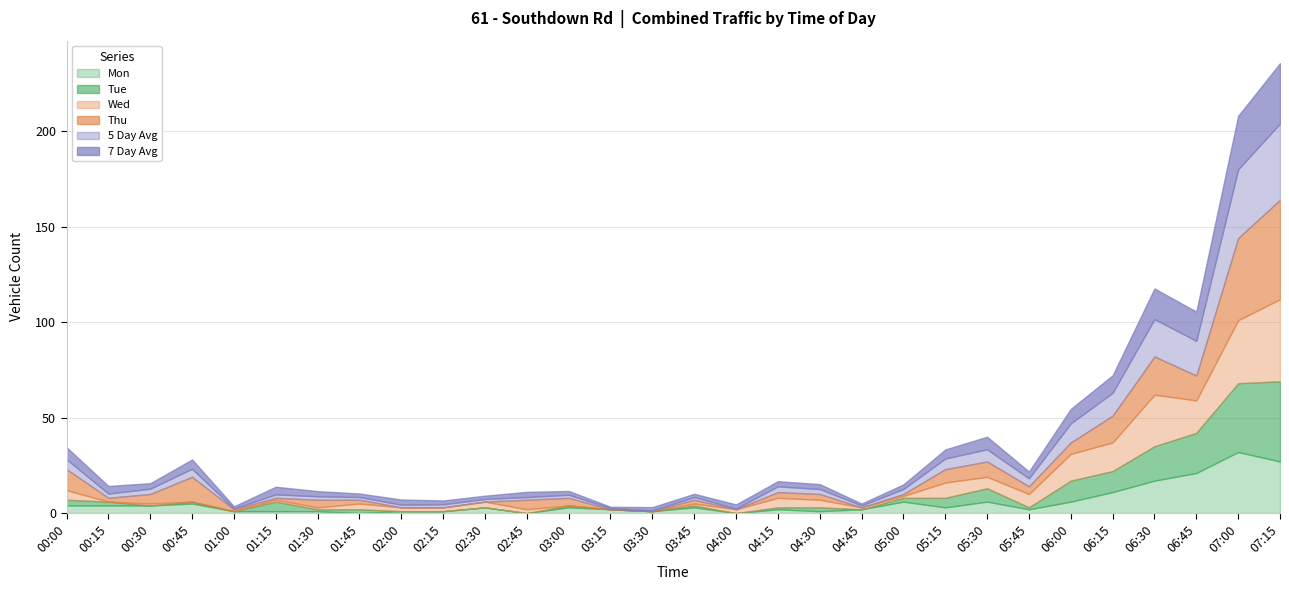

Which category has the highest value across all series?

07:15